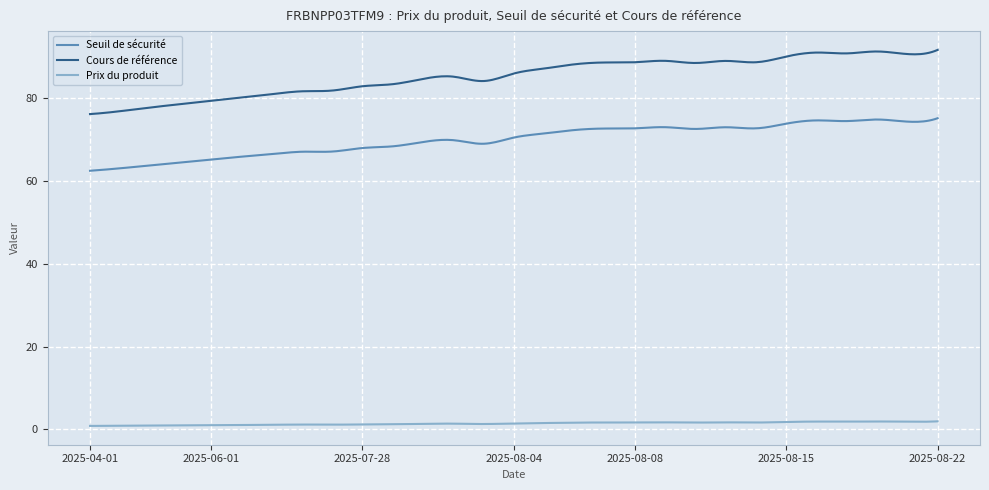

What is the highest value of the Seuil de sécurité series?

75.2